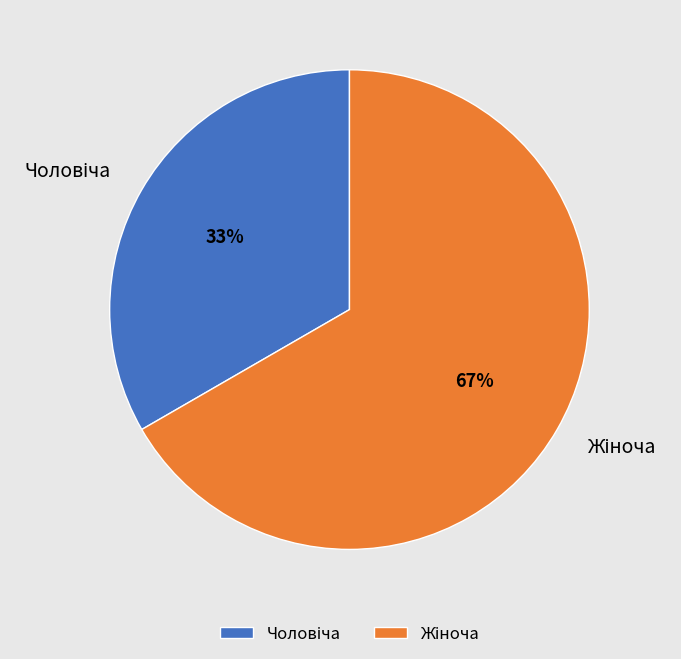

Does any single category account for the majority?

Yes